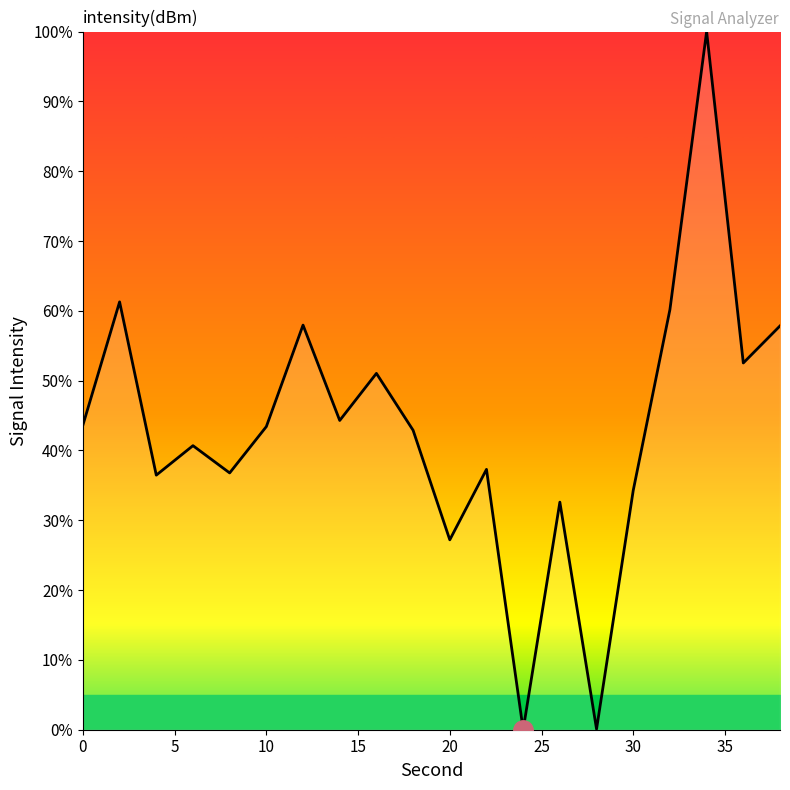

What is the maximum value shown in the chart?

100.0